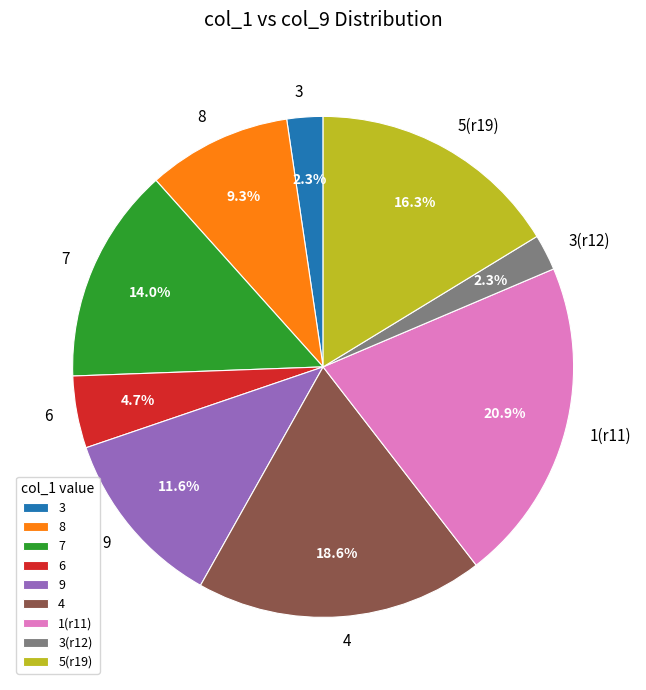

How many slices are in this pie chart?

9